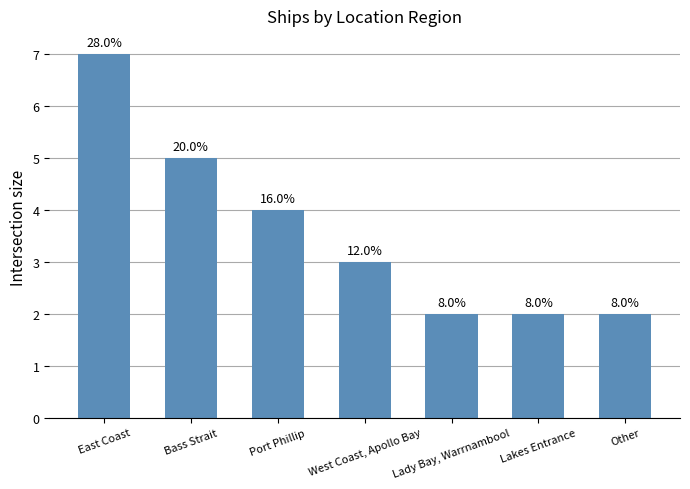

Does the chart contain any negative values?

No